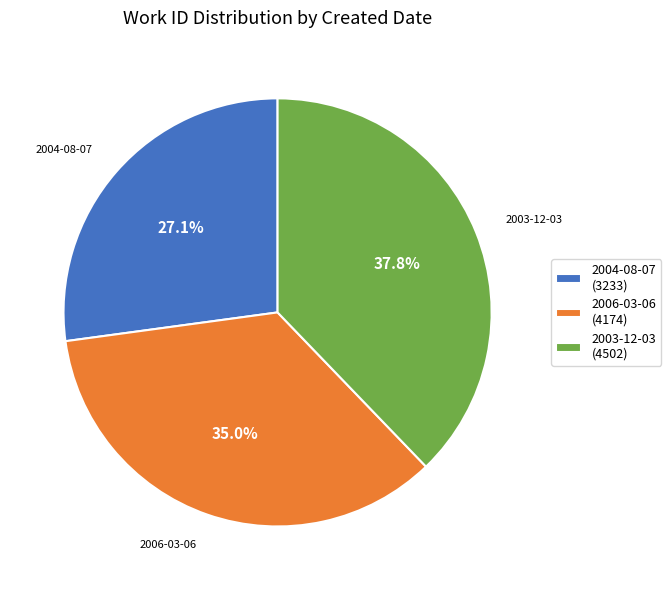

Approximately how many times larger is the value at 2006-03-06 compared to 2004-08-07?

1.3